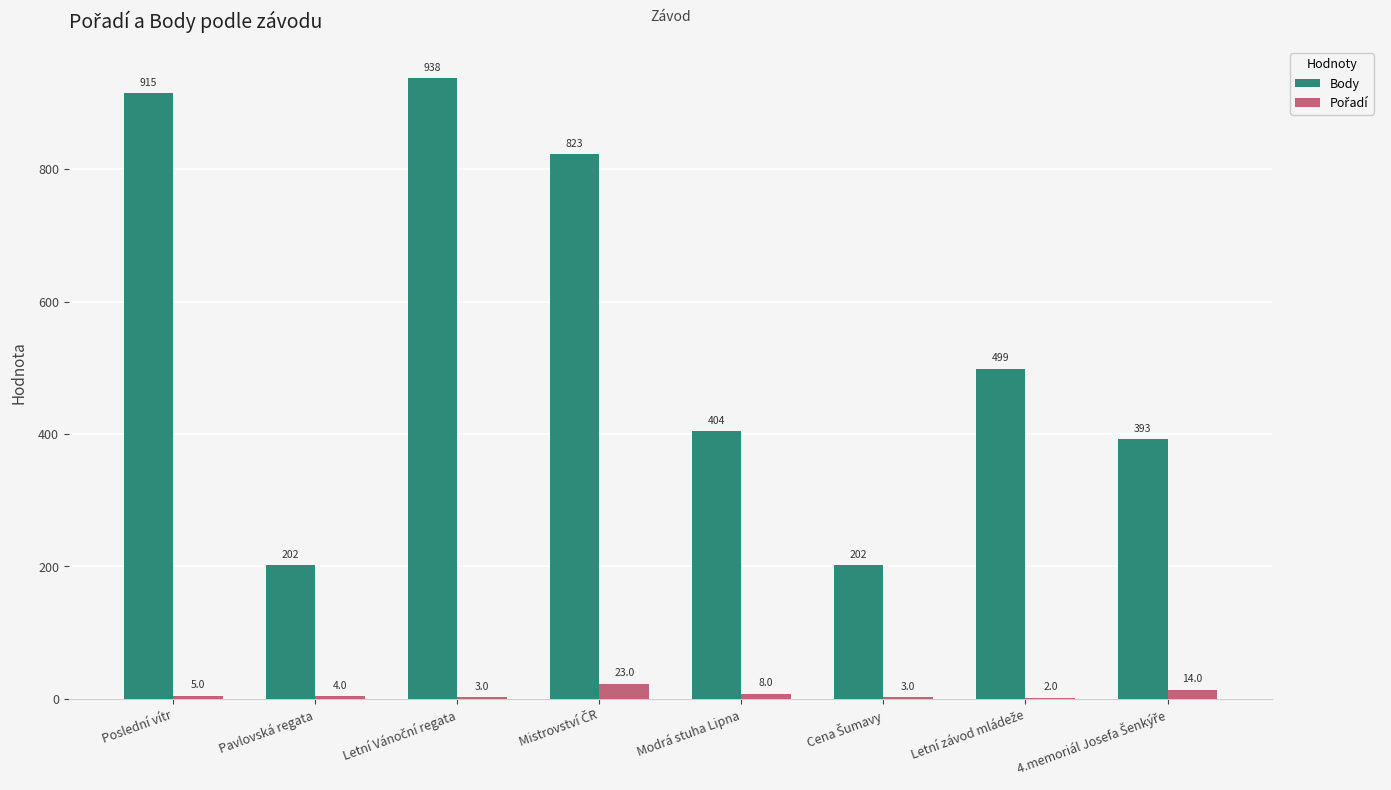

What is the maximum value shown in the chart?

938